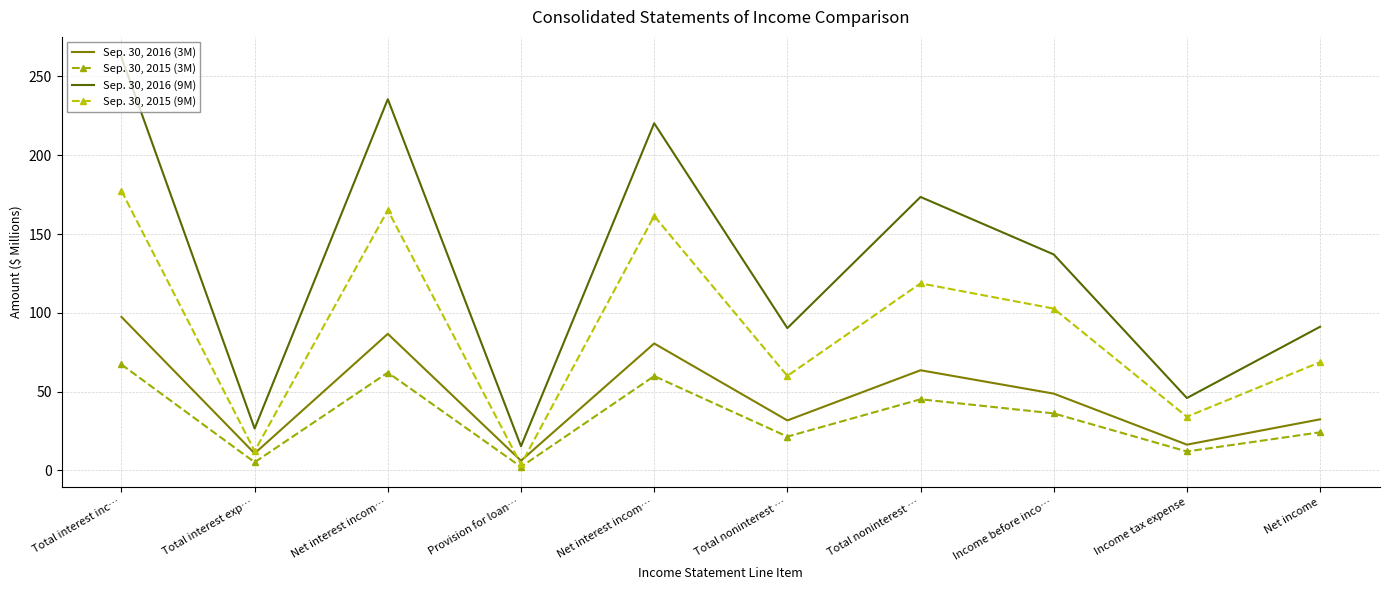

What is the value of the Sep. 30, 2015 (9M) point at the 3rd from the left?

165.2